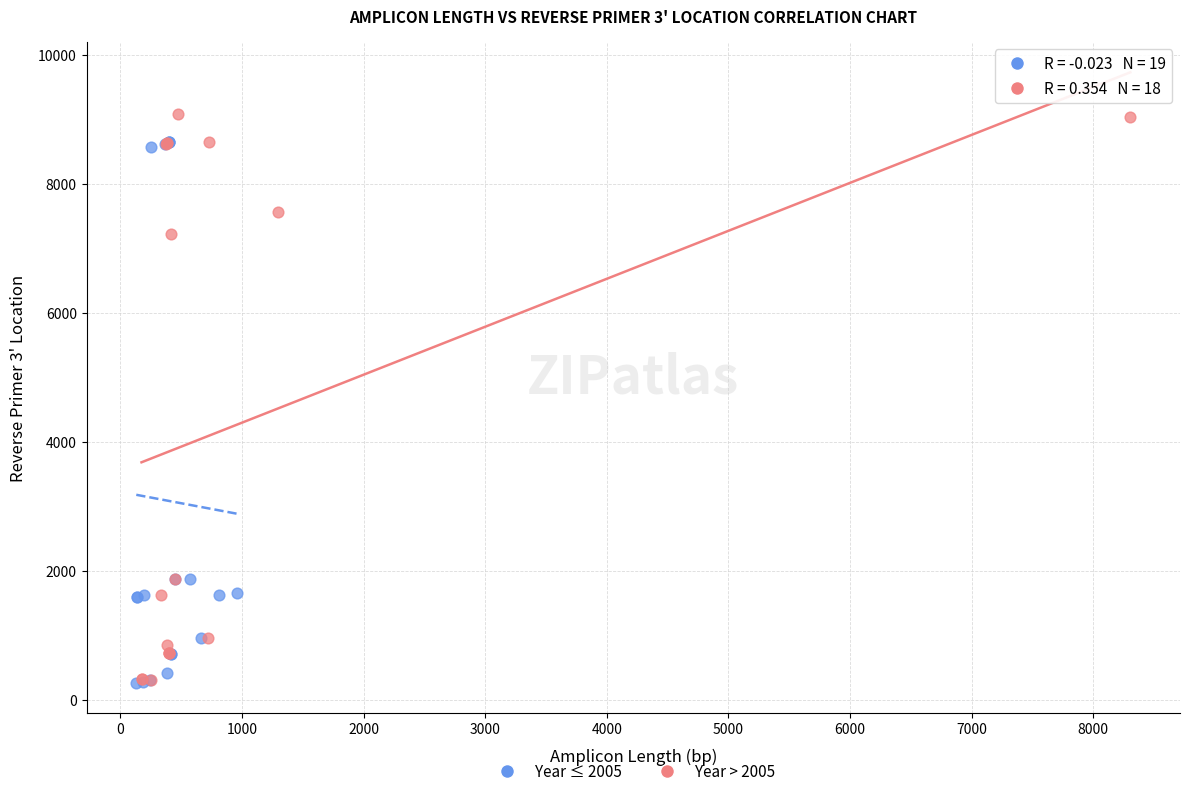

Which series reaches the maximum Y coordinate?

Year > 2005